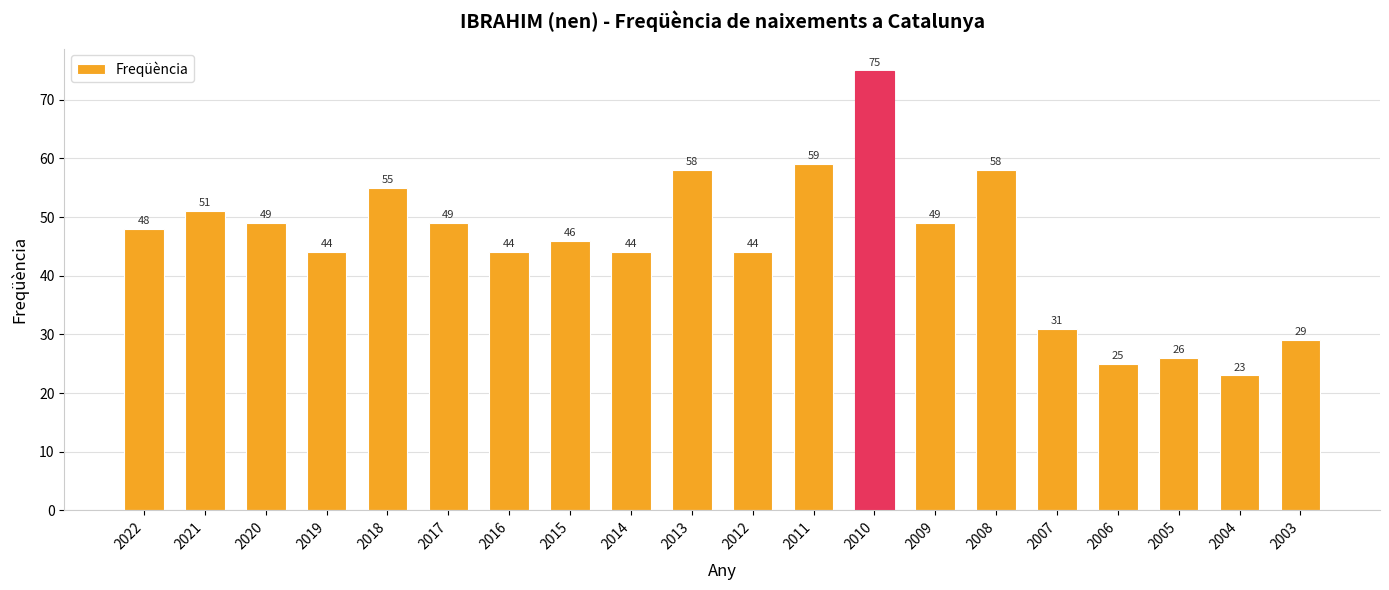

Which category has the highest value across all series?

2010